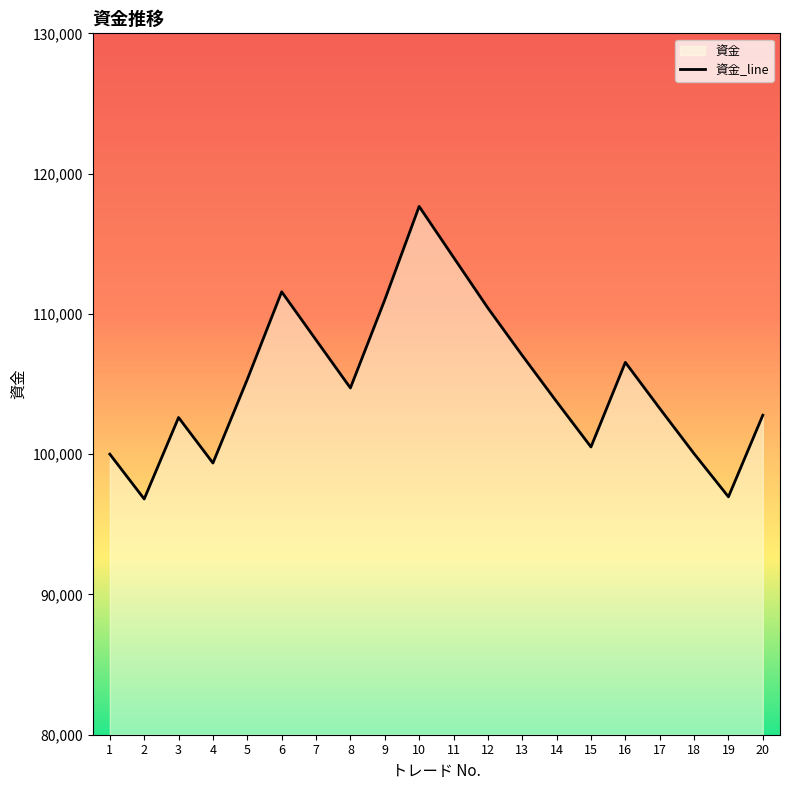

List the labels in order of value, smallest first.

2, 19, 4, 1, 18, 15, 3, 20, 17, 14, 8, 5, 16, 13, 7, 12, 9, 6, 11, 10